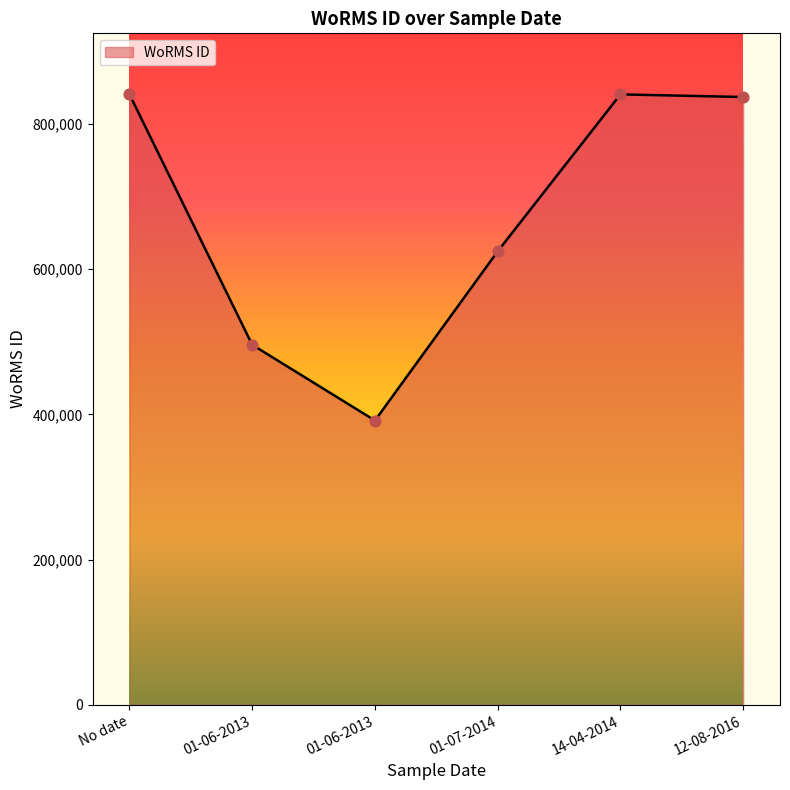

Between 14-04-2014 and 01-07-2014, which is larger?

14-04-2014